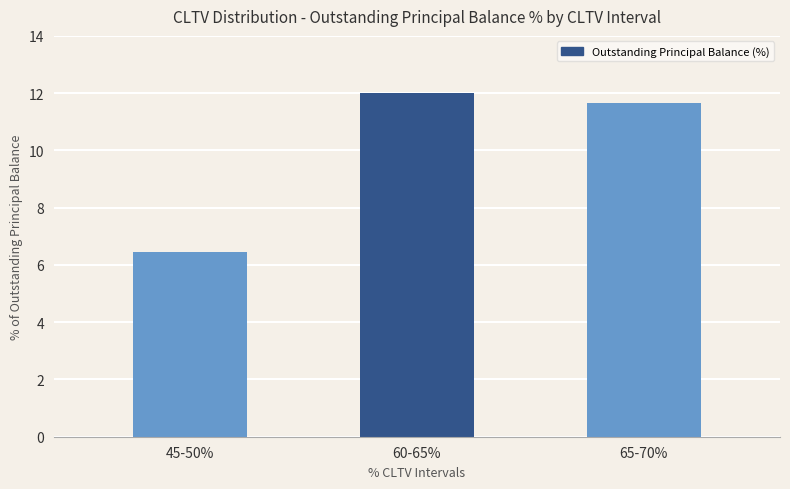

Reading left to right, transcribe all the data shown in this chart.

6.5	12.0	11.7